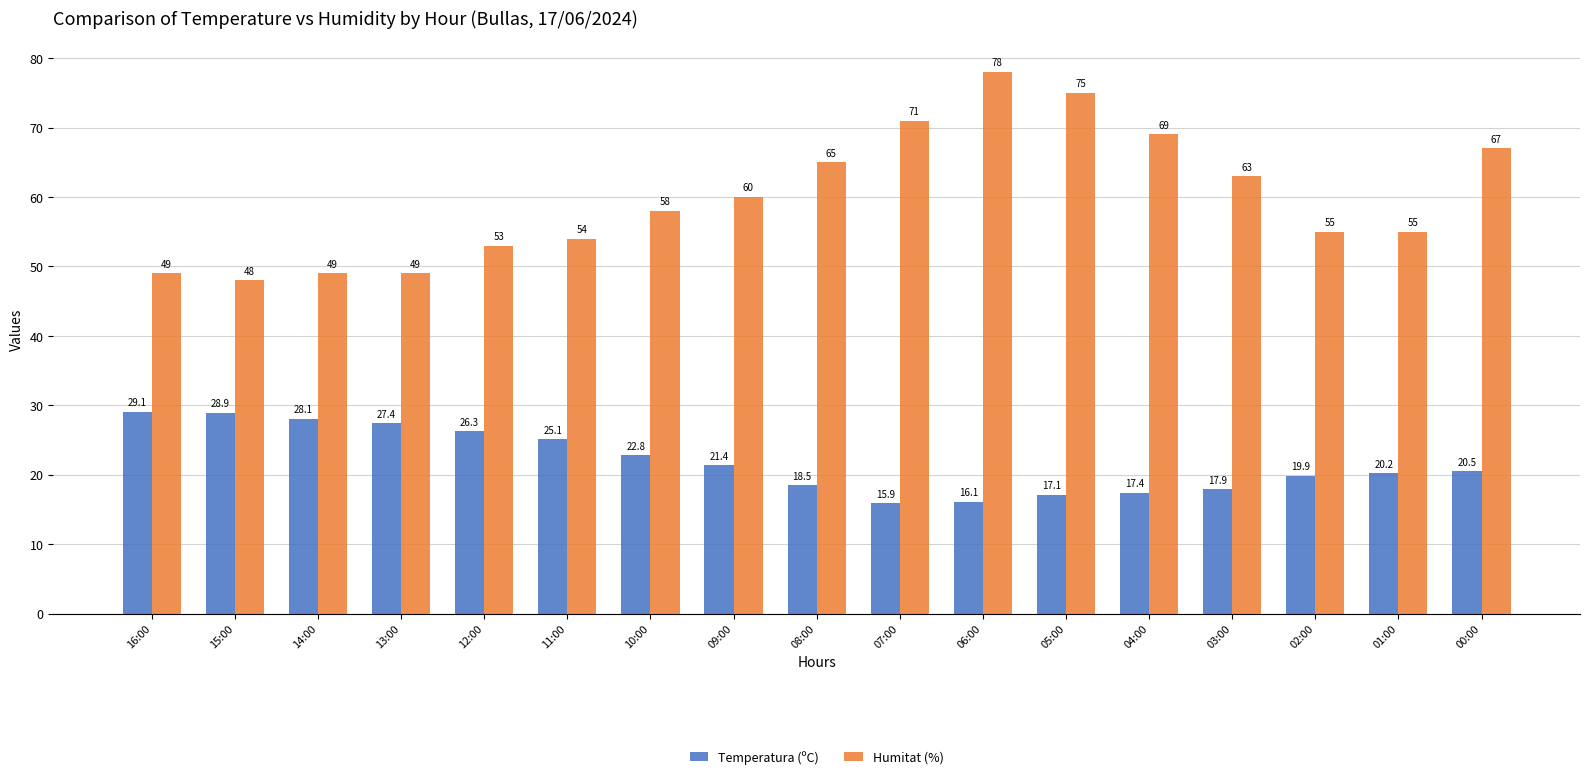

Rank the series by their maximum value, from lowest to highest.

Temperatura (ºC), Humitat (%)